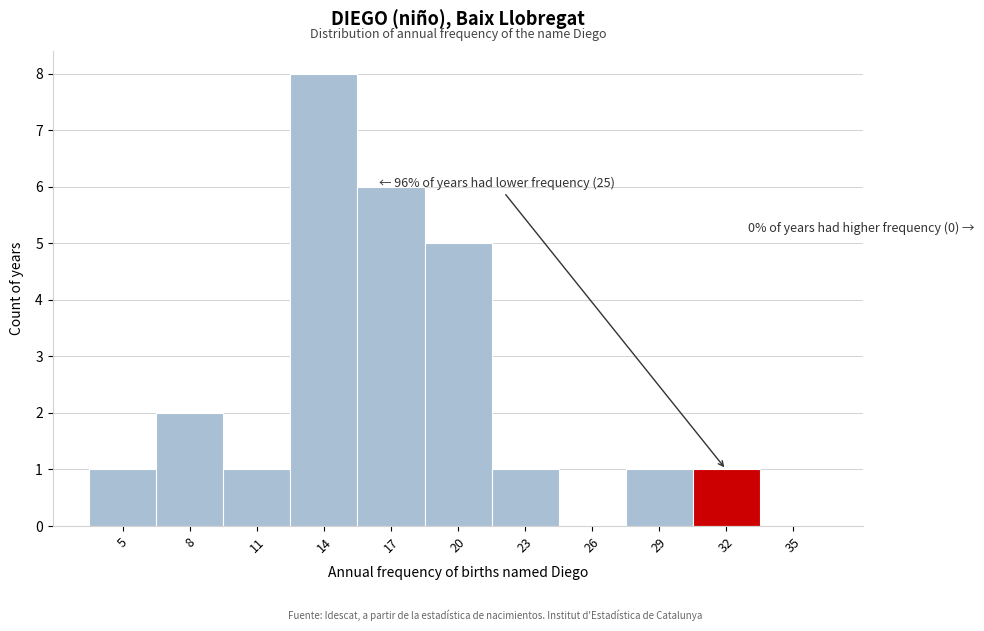

Reading left to right, list all the values displayed in this chart.

5=1	8=2	11=1	14=8	17=6	20=5	23=1	26=0	29=1	32=1	35=0